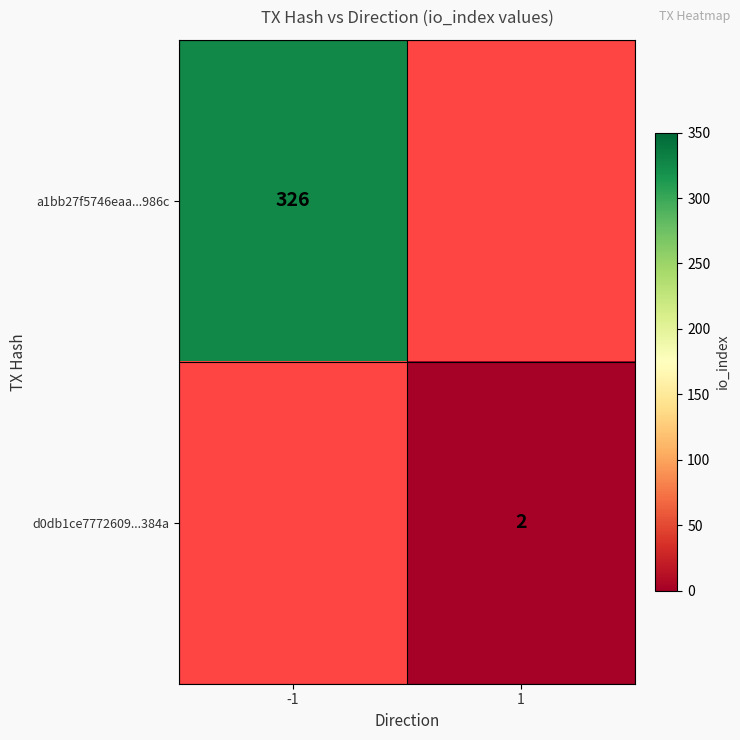

True or false: d0db1ce7772609...384a has a value of 3 at 1.

False